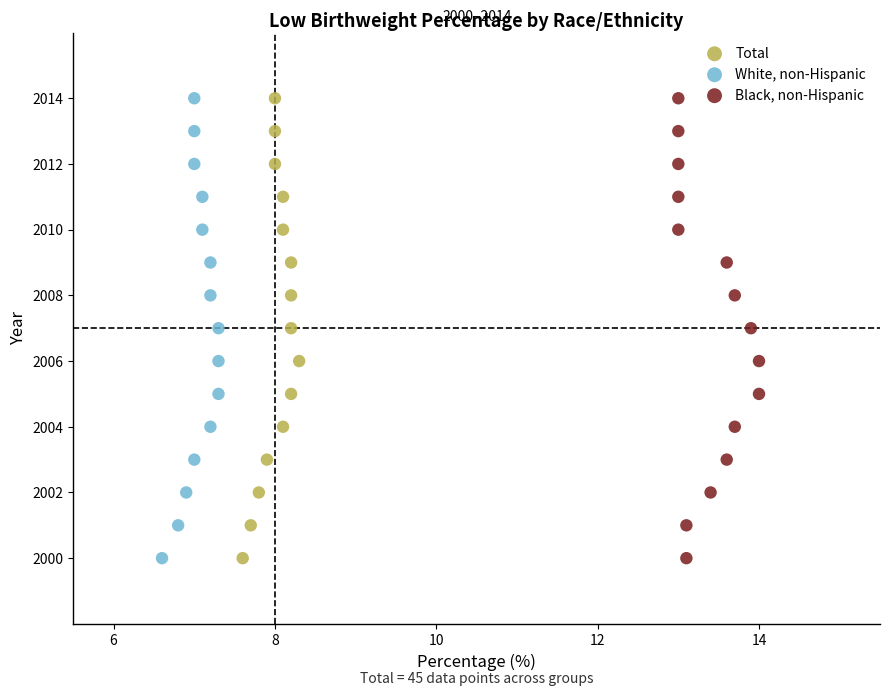

What are all the series names shown in the legend?

Total, White, non-Hispanic, Black, non-Hispanic